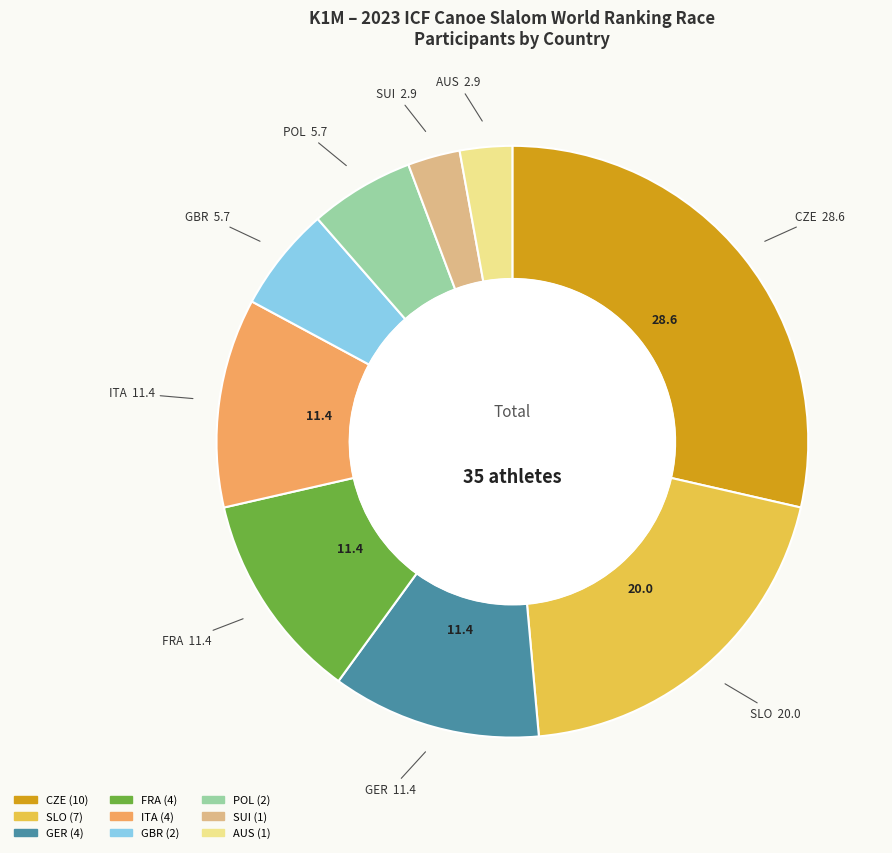

Does CZE represent more than half of the total?

No